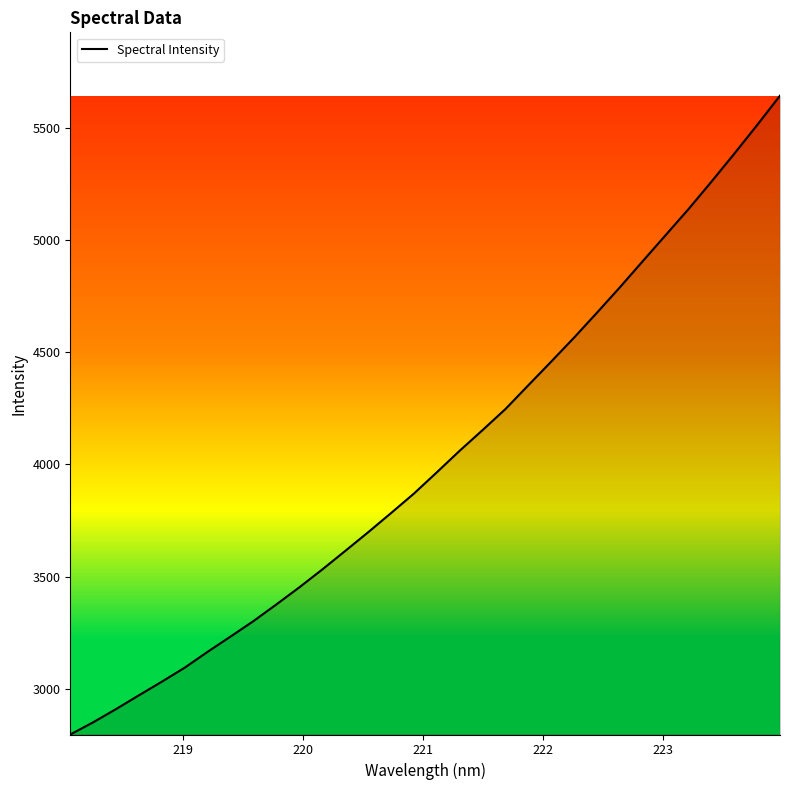

What is the difference between the maximum and minimum values?

2847.1